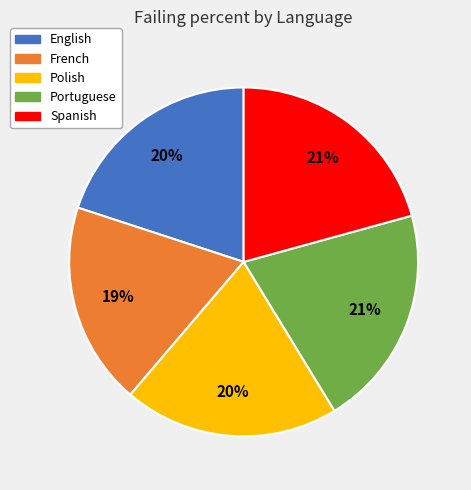

What is the smallest slice in the pie chart?

French